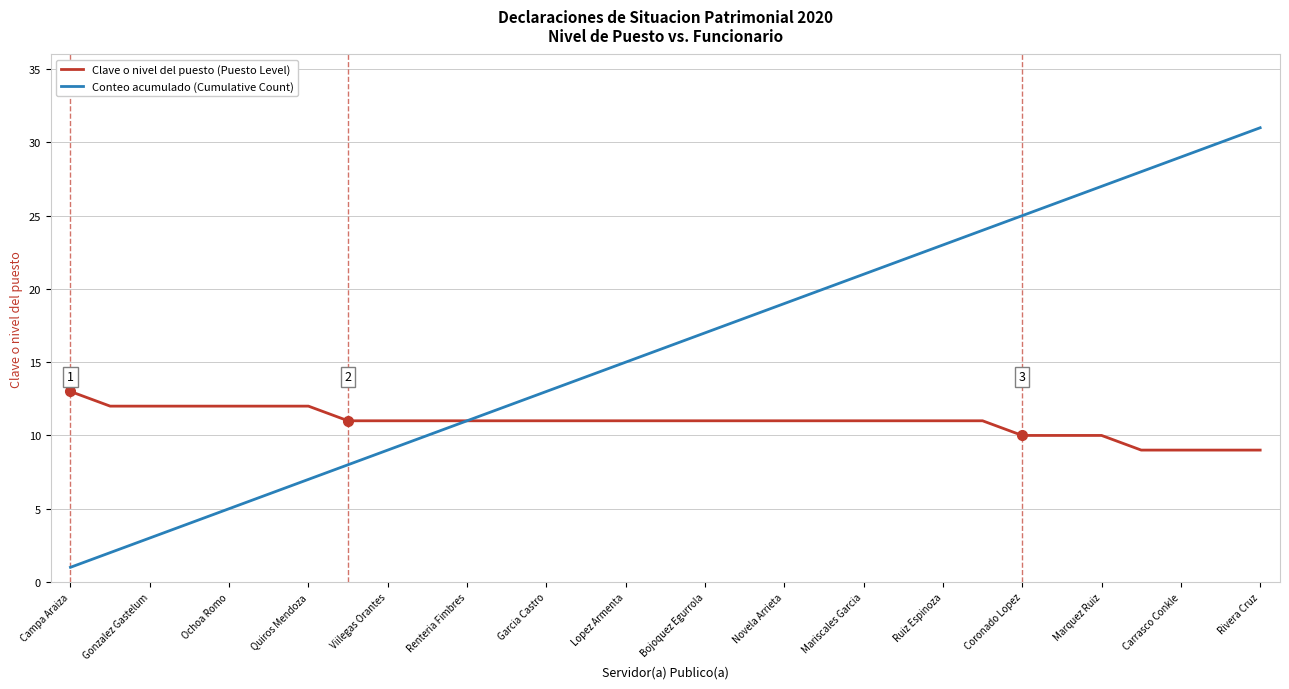

List the series in order of their peak value, highest first.

Conteo acumulado (Cumulative Count), Clave o nivel del puesto (Puesto Level)